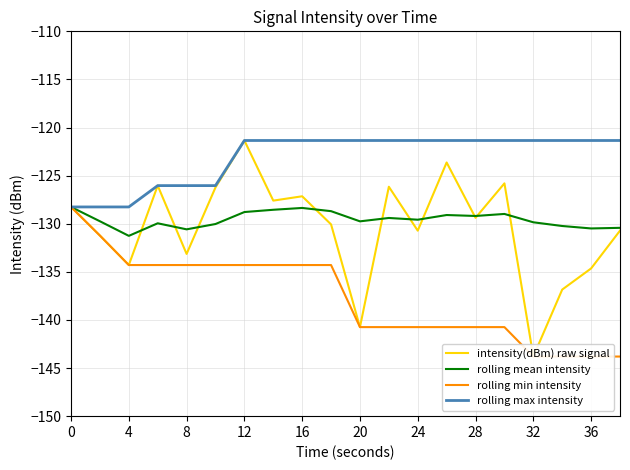

What is the maximum value for rolling mean intensity?

-128.3